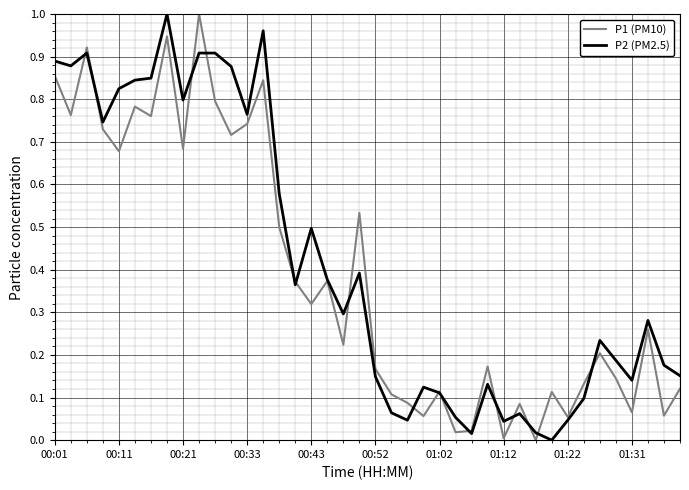

What are all the series names shown in the legend?

P1 (PM10), P2 (PM2.5)